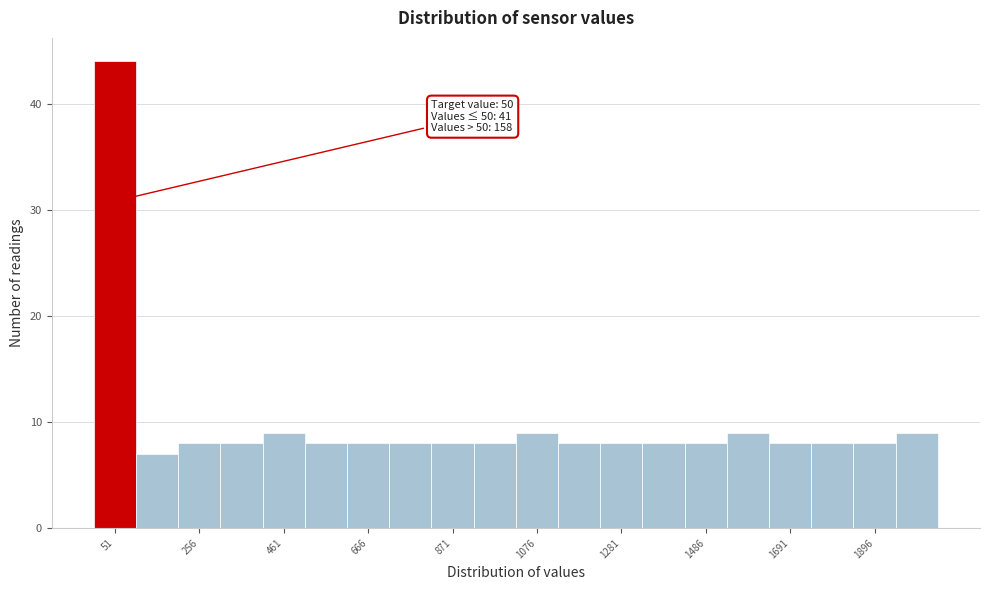

Around what value on the x-axis is the tallest bar? Give the approximate position of its centre, as read against the axis.

50